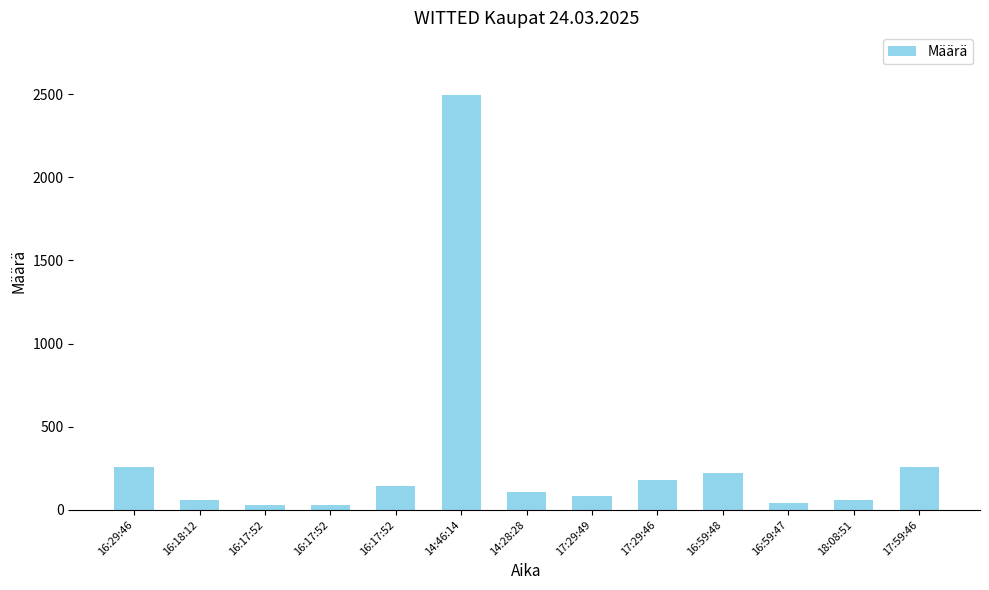

The chart shows a value of 28 at 17:29:49. True or false?

False